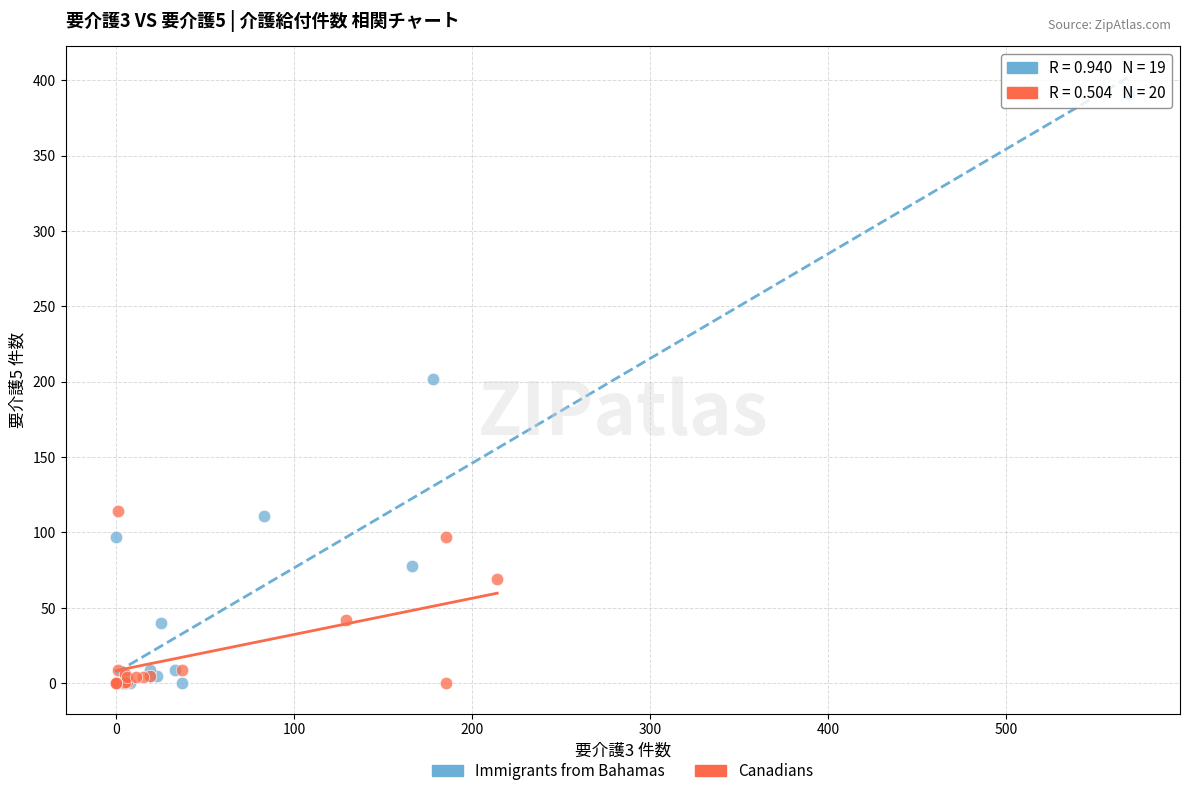

Which series has the widest spread of Y values?

Immigrants from Bahamas